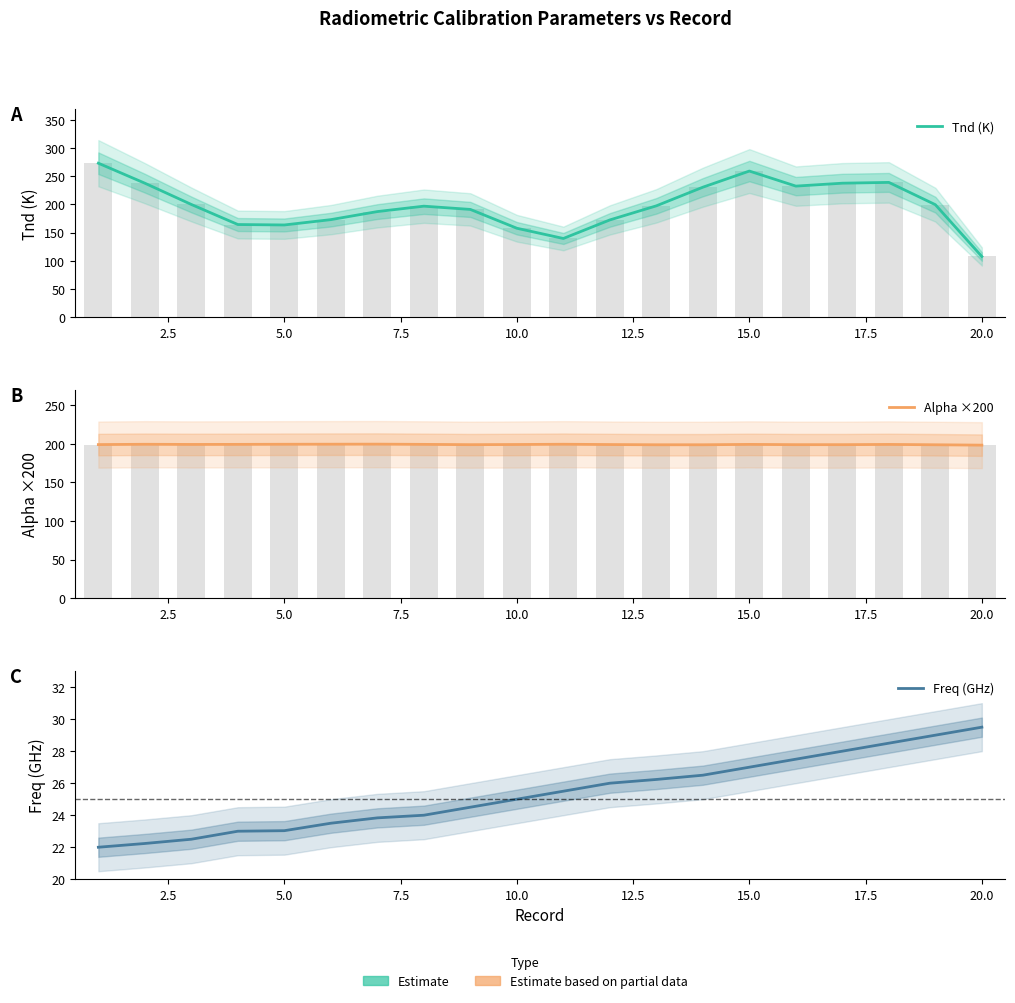

What is the highest value of the Tnd (K) series?

273.1